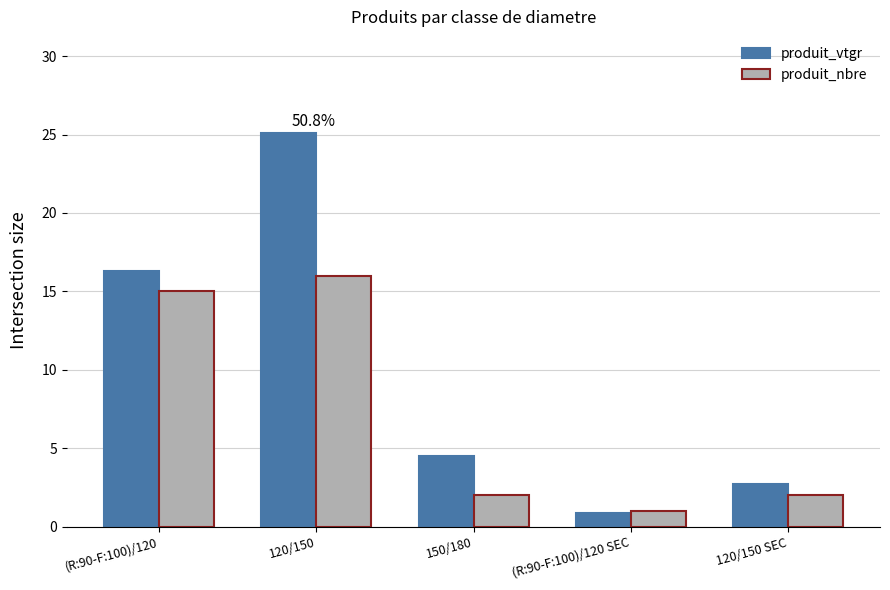

Rank the series by their maximum value, from lowest to highest.

produit_nbre, produit_vtgr